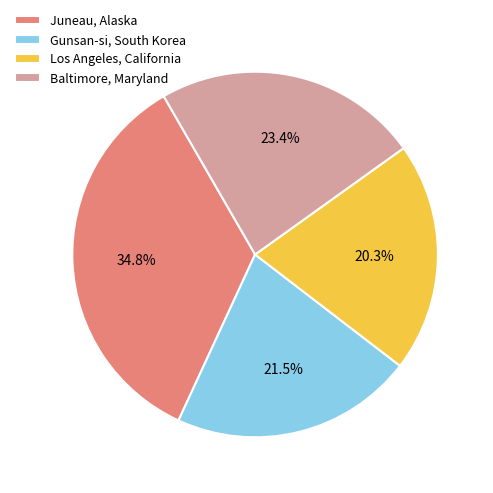

Which slice is the largest?

Juneau, Alaska